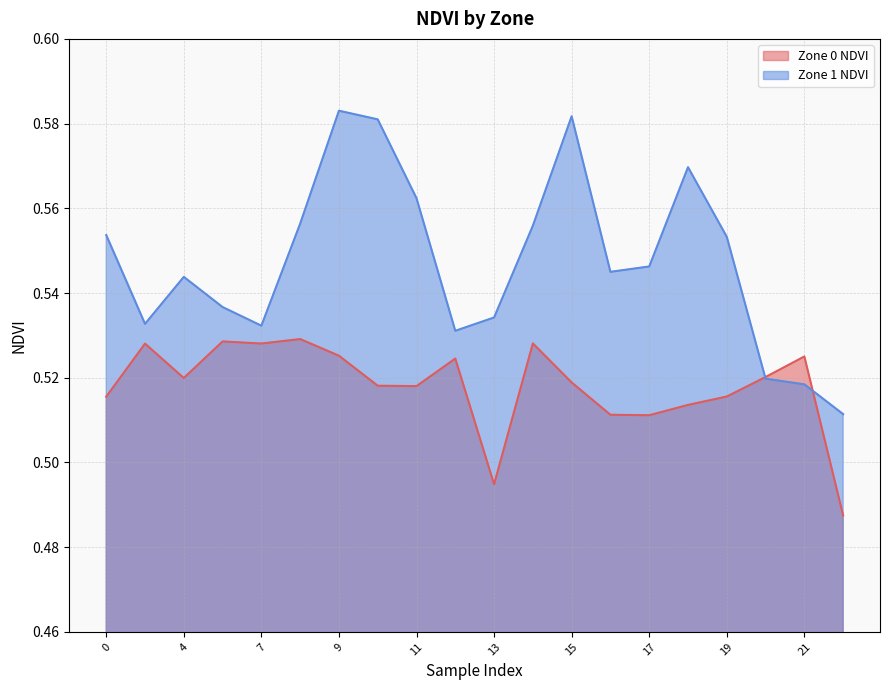

Which series has the widest spread of values?

Zone 1 NDVI